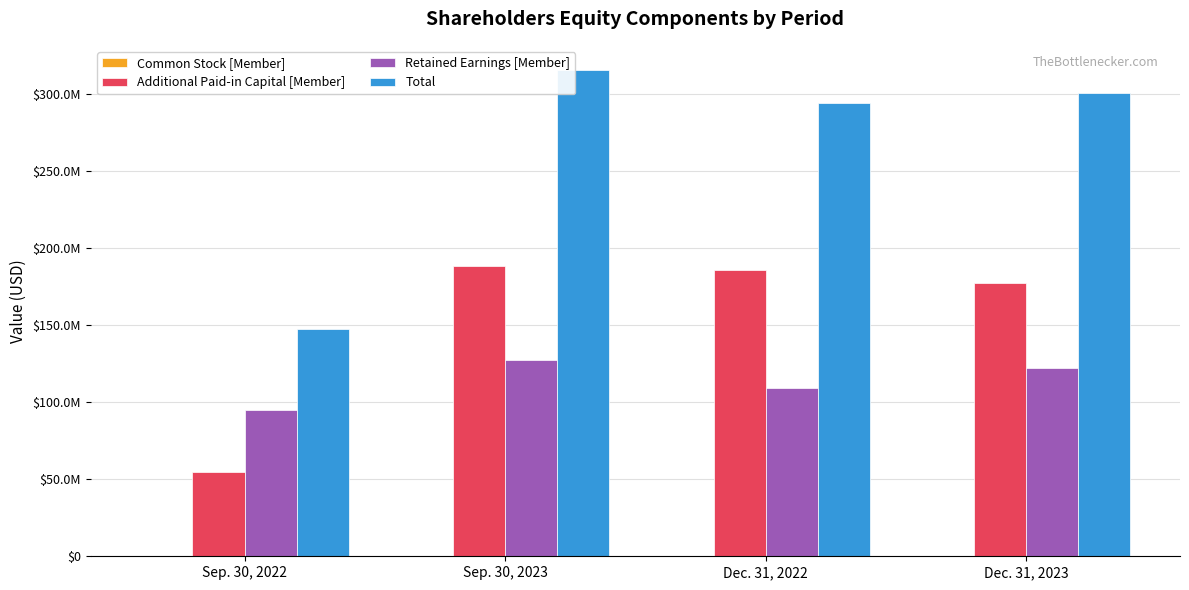

What is the sum of the Total values at Dec. 31, 2022 and Sep. 30, 2022?

441463000